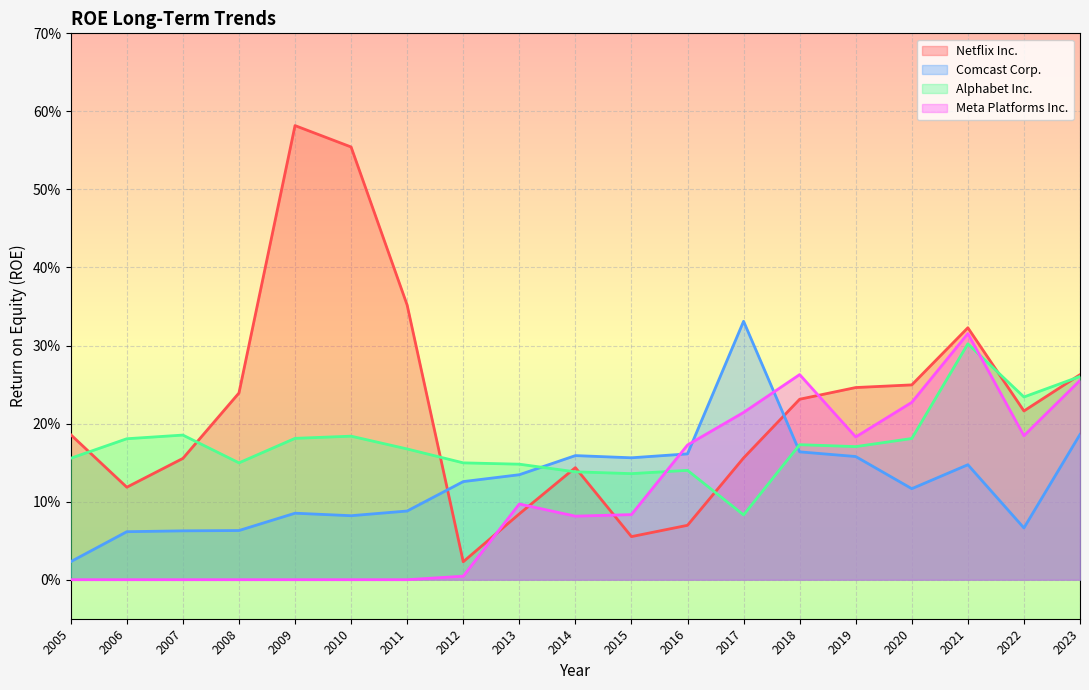

At which label is Netflix Inc. closest to 0?

2012